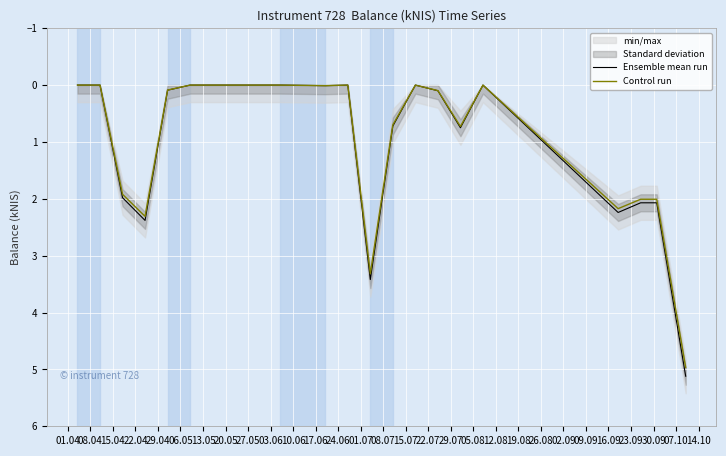

The value of Control run at 06.05 is 0.0. True or false?

True